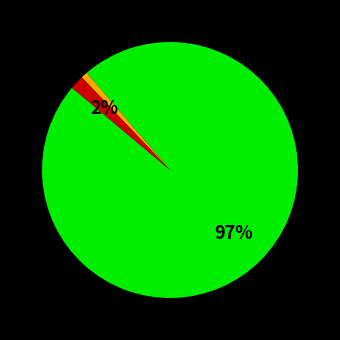

To the nearest percent, what is the average slice percentage?

33%